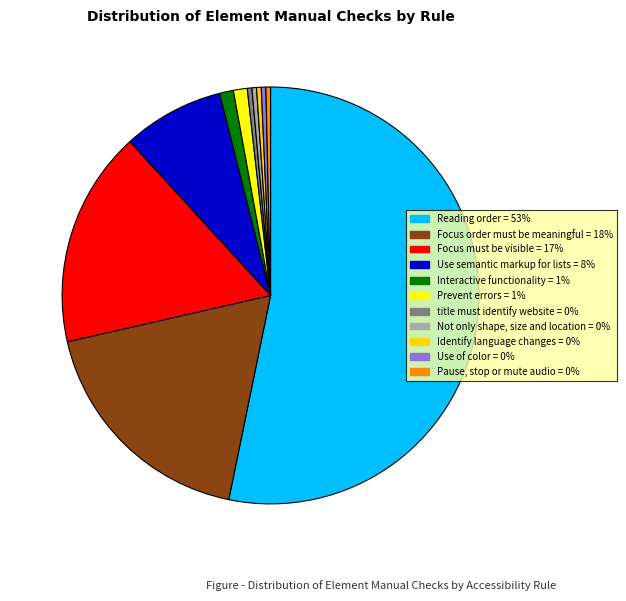

Is the sum of Identify language changes = 0% and Focus must be visible = 17% greater than half?

No